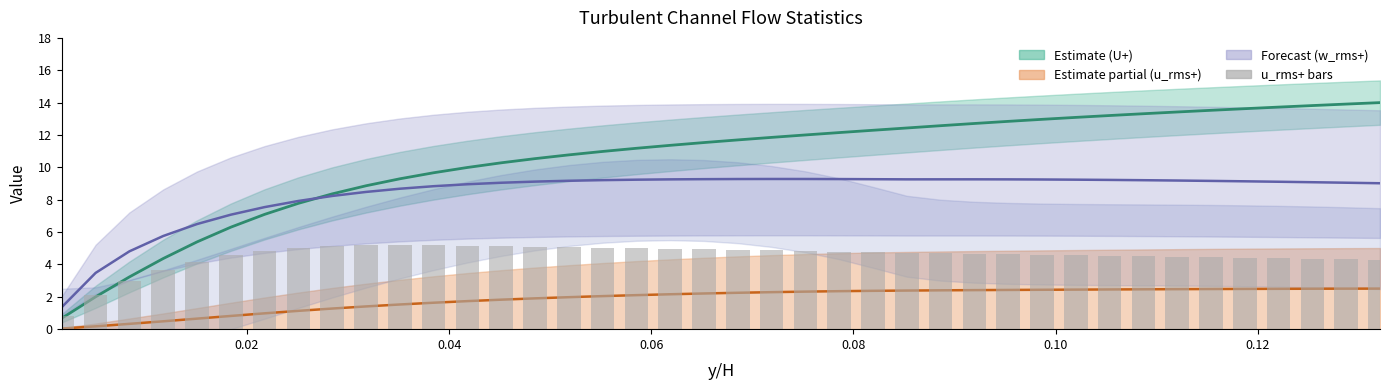

What is the value of the u_rms+ bars bar at the 6th from the left?

4.6